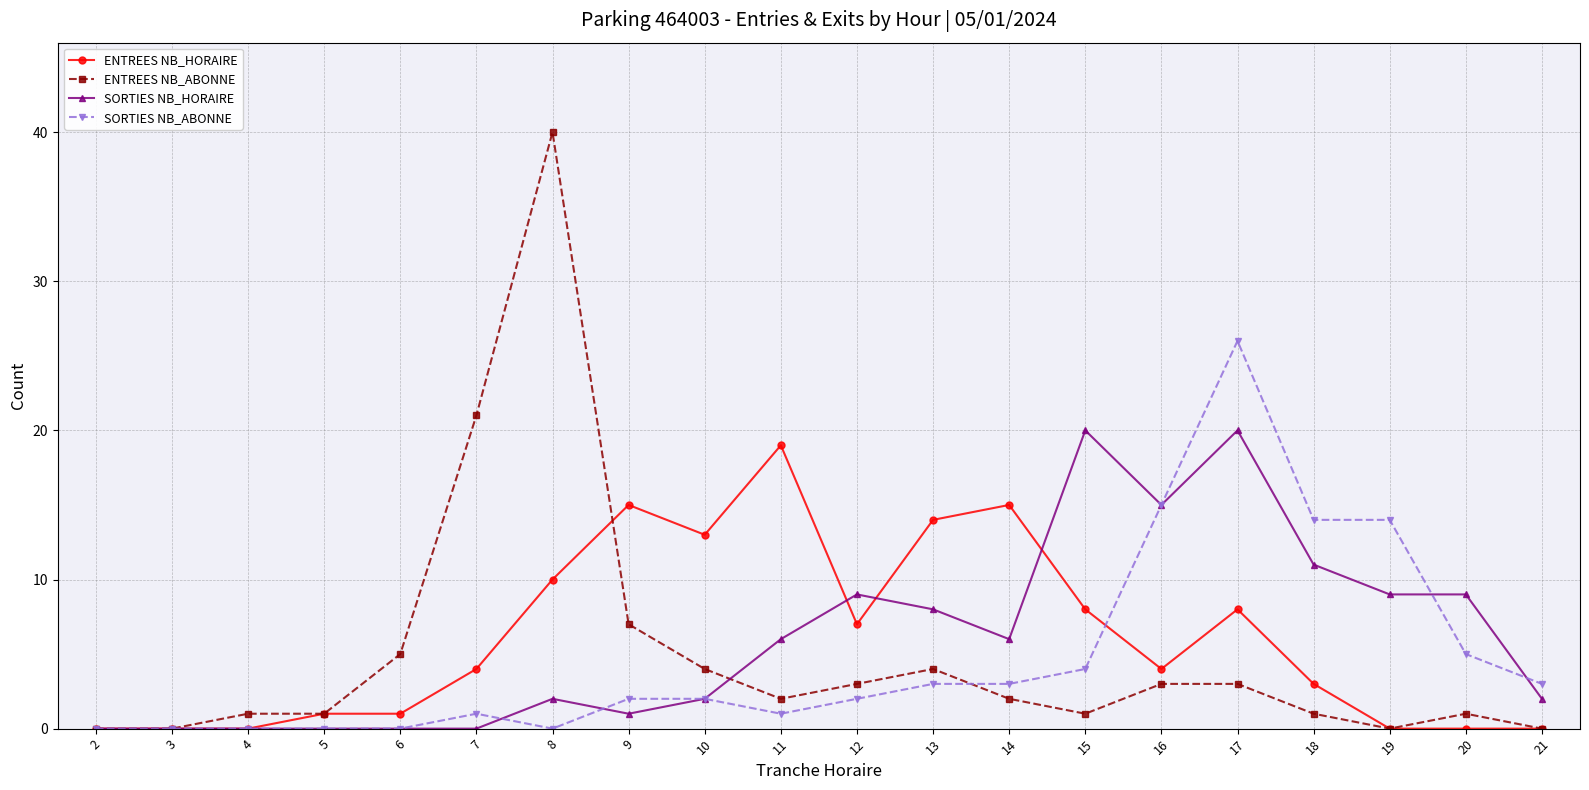

What is the difference between the ENTREES NB_ABONNE values at 20 and 10?

3